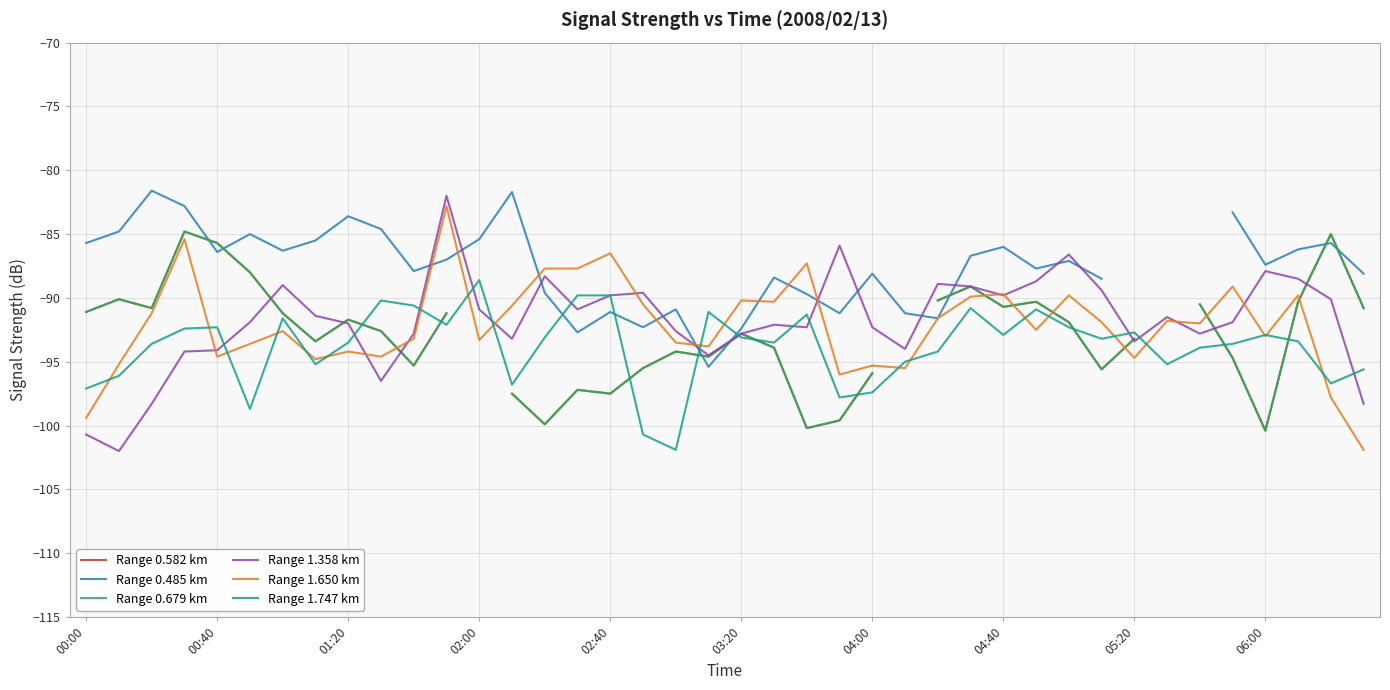

True or false: Range 1.358 km has a value of -153.1 at 34.

False